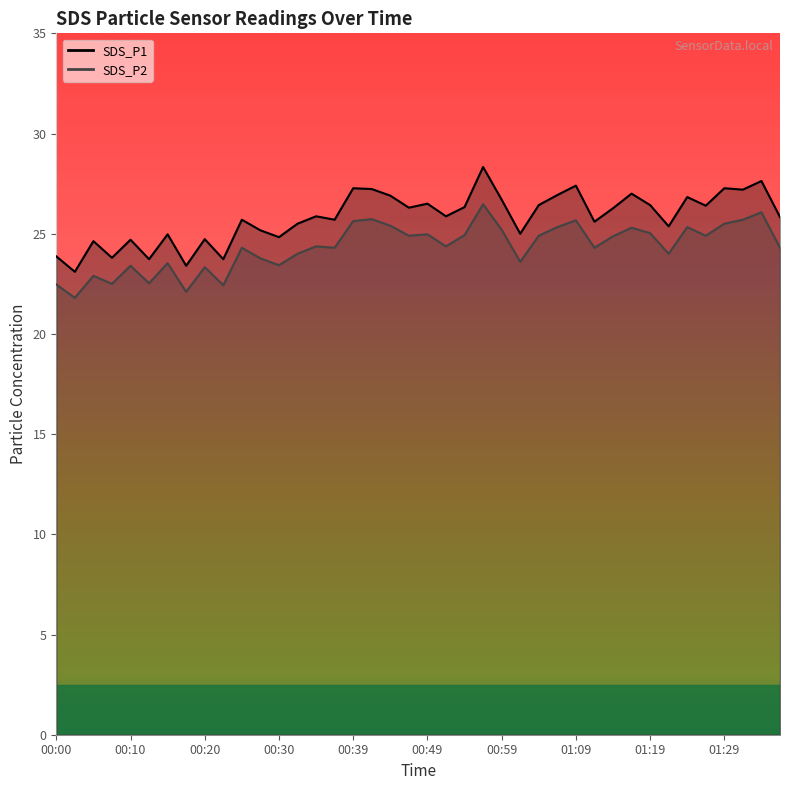

Rank the series at 01:02 from lowest to highest value.

SDS_P2, SDS_P1